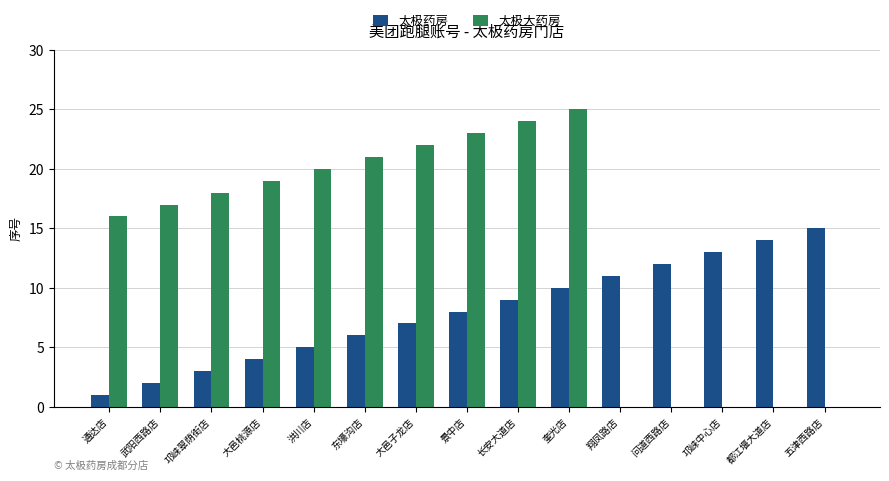

Which series changed the most between 通达店 and 都江堰大道店?

太极大药房